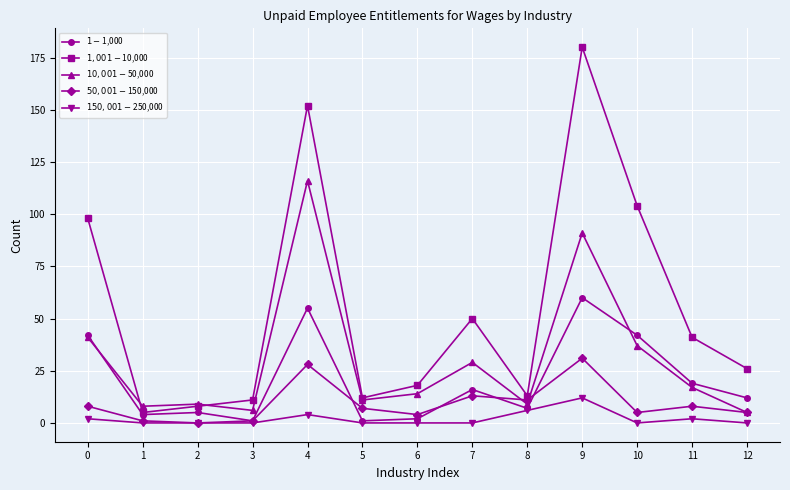

Where is $150,001-$250,000 nearest to the value 6?

8